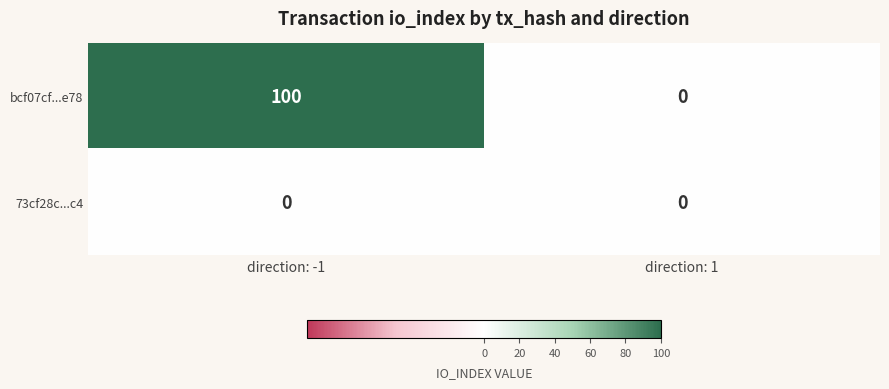

Is it true that bcf07cf...e78 equals 100 at direction: -1?

True